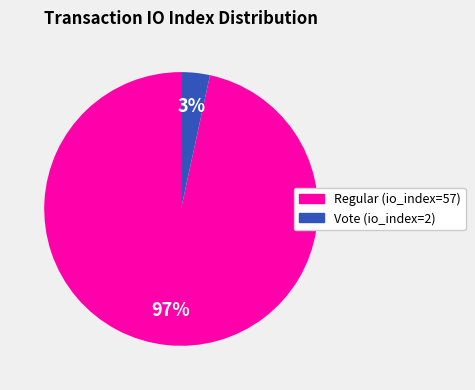

Which category accounts for the majority?

Regular (io_index=57)